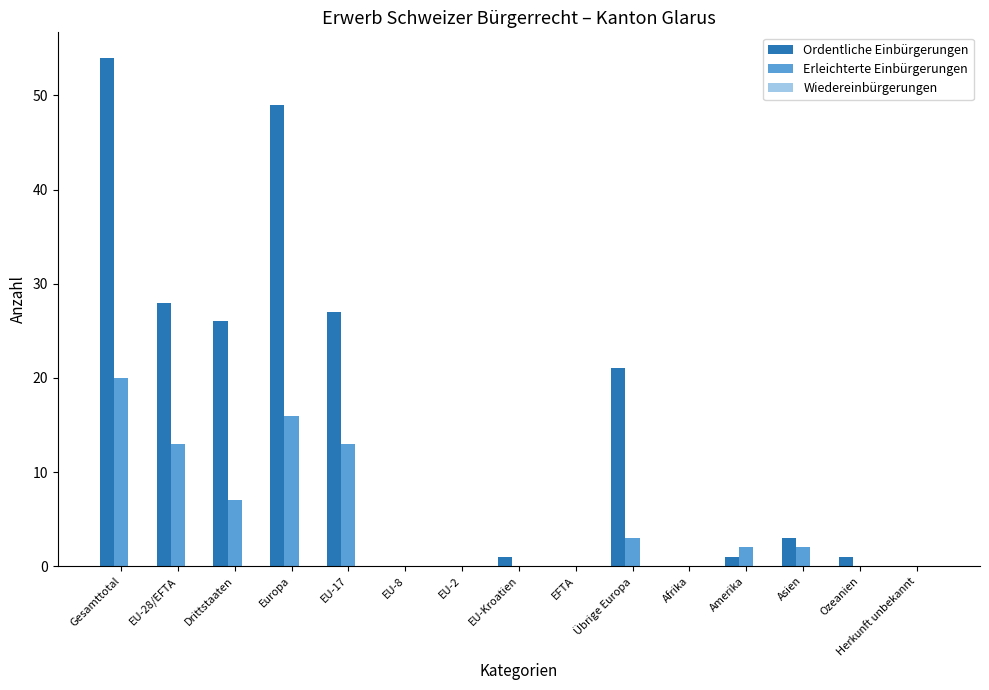

Count the number of data series in this chart.

2